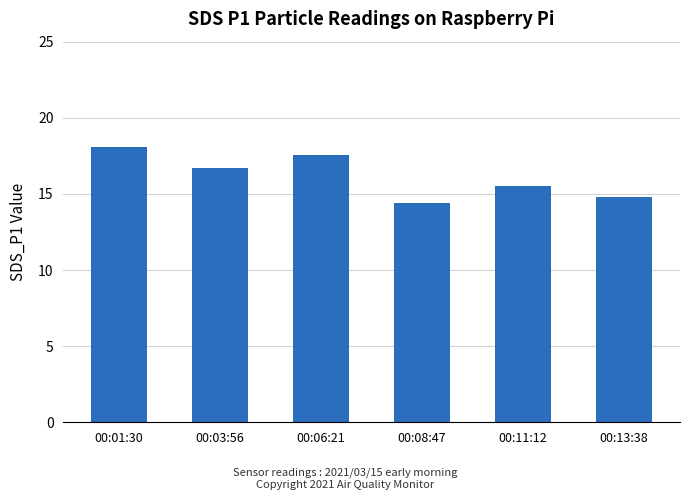

Rank the categories by value from lowest to highest.

00:08:47, 00:13:38, 00:11:12, 00:03:56, 00:06:21, 00:01:30